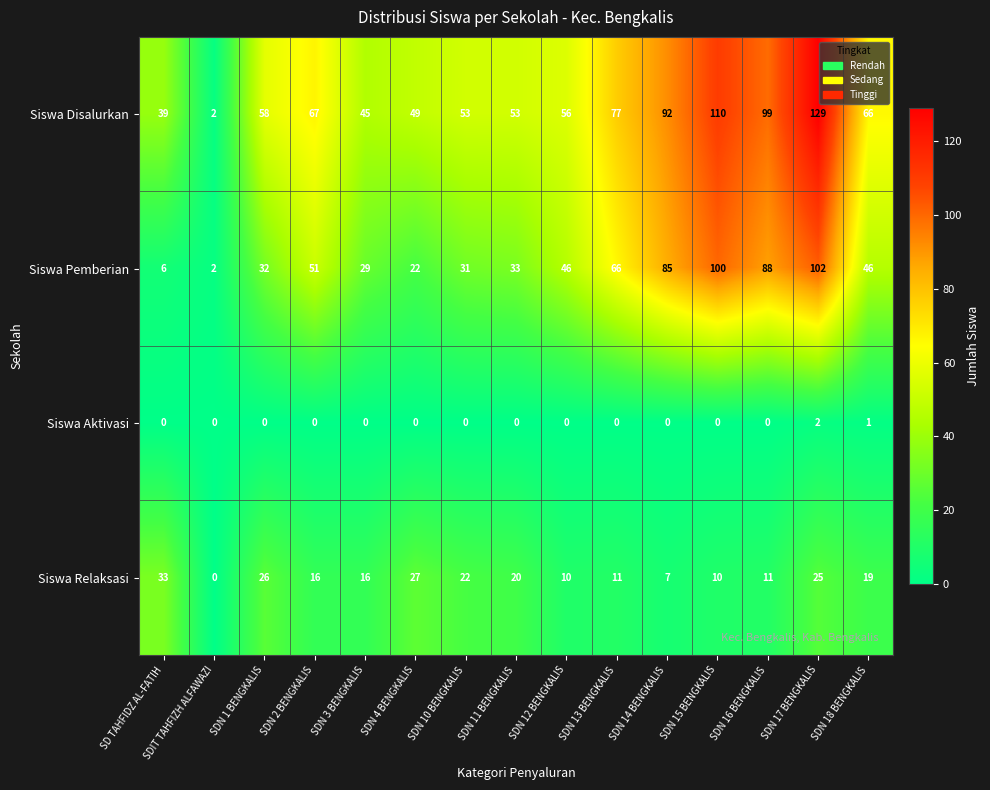

Which label corresponds to the largest value in the chart?

SDN 17 BENGKALIS